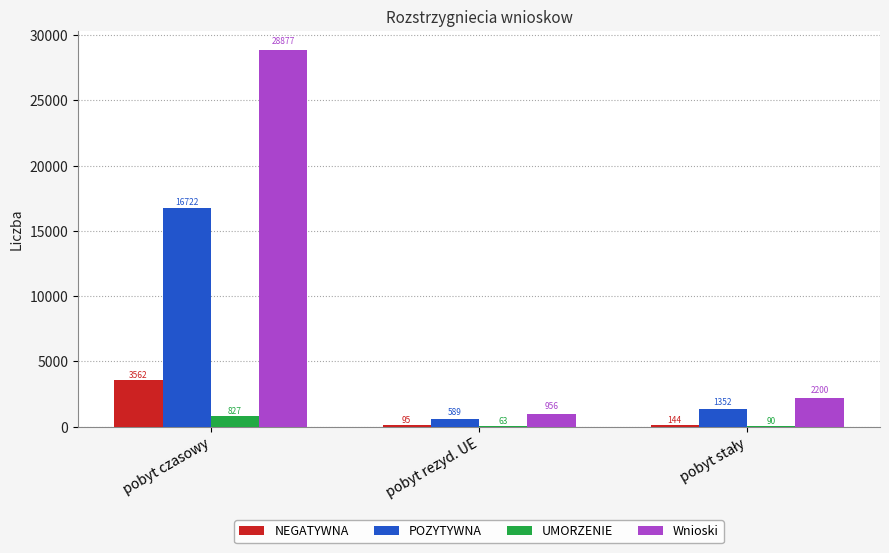

What is the maximum value for Wnioski?

28877